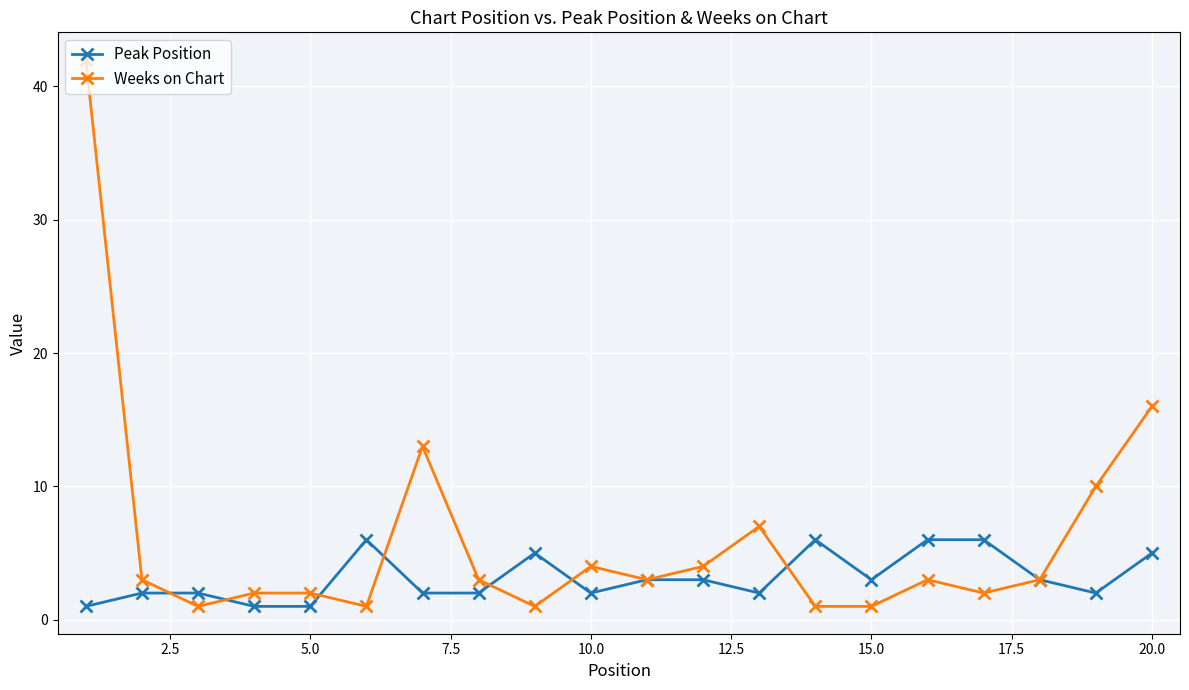

What is the highest value of the Peak Position series?

6